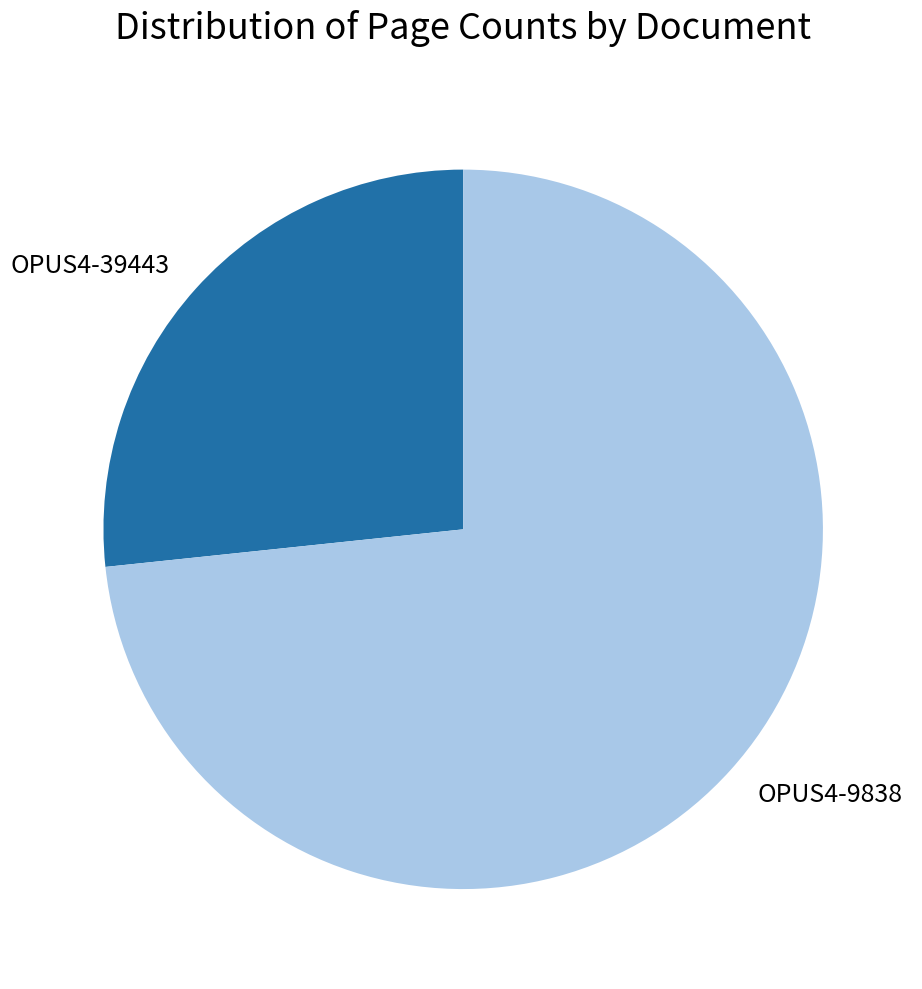

Does any single category account for the majority?

Yes